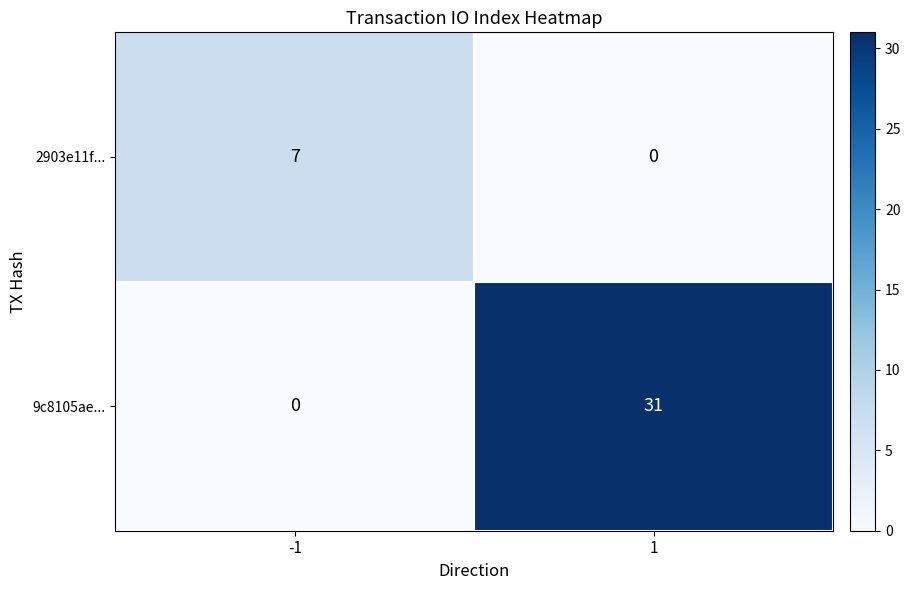

Reading left to right, extract all data points from this chart.

2903e11f...: -1=7	1=0
9c8105ae...: -1=0	1=31